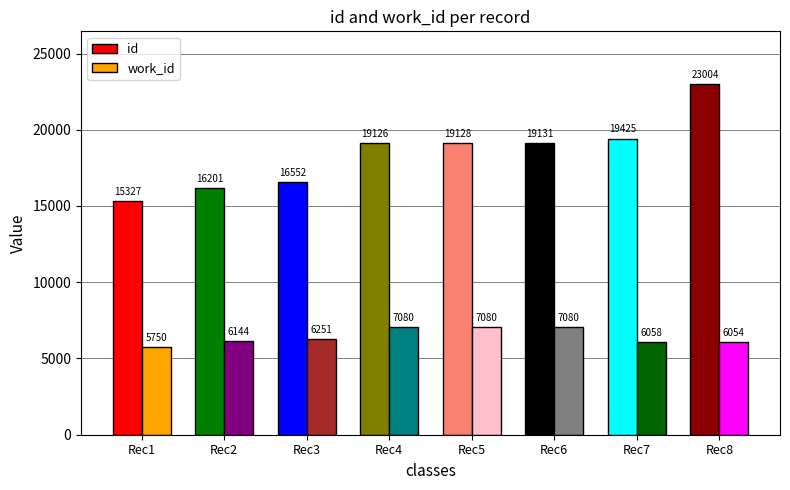

What is the sum of all work_id values?

51497